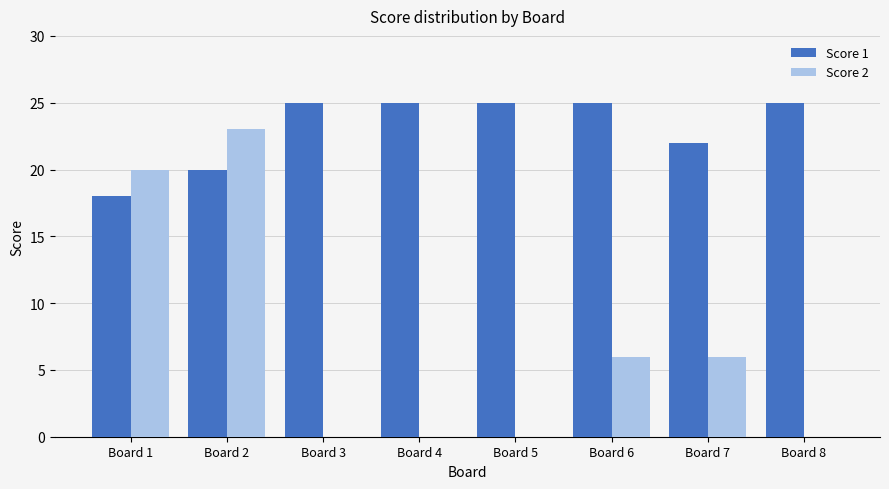

What is the sum of all Score 2 values?

55